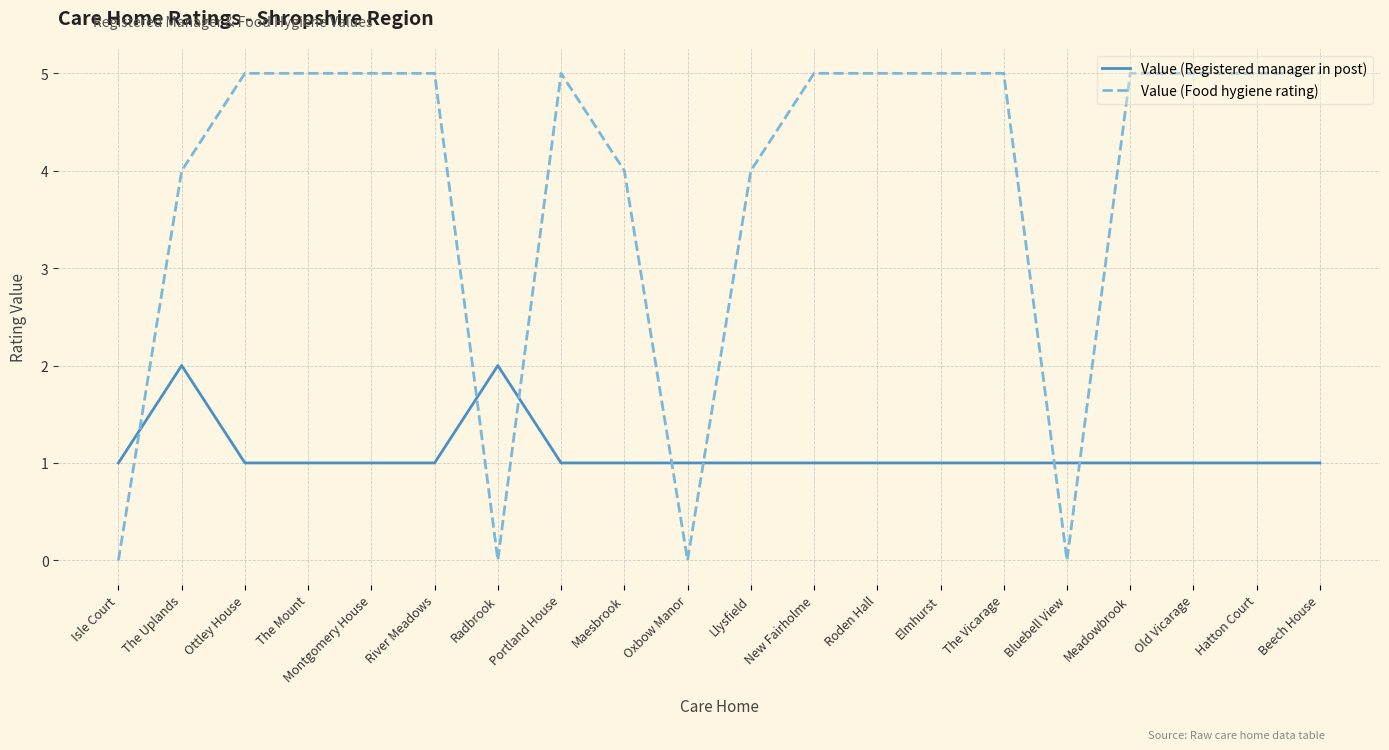

What are all the series names shown in the legend?

Value (Registered manager in post), Value (Food hygiene rating)